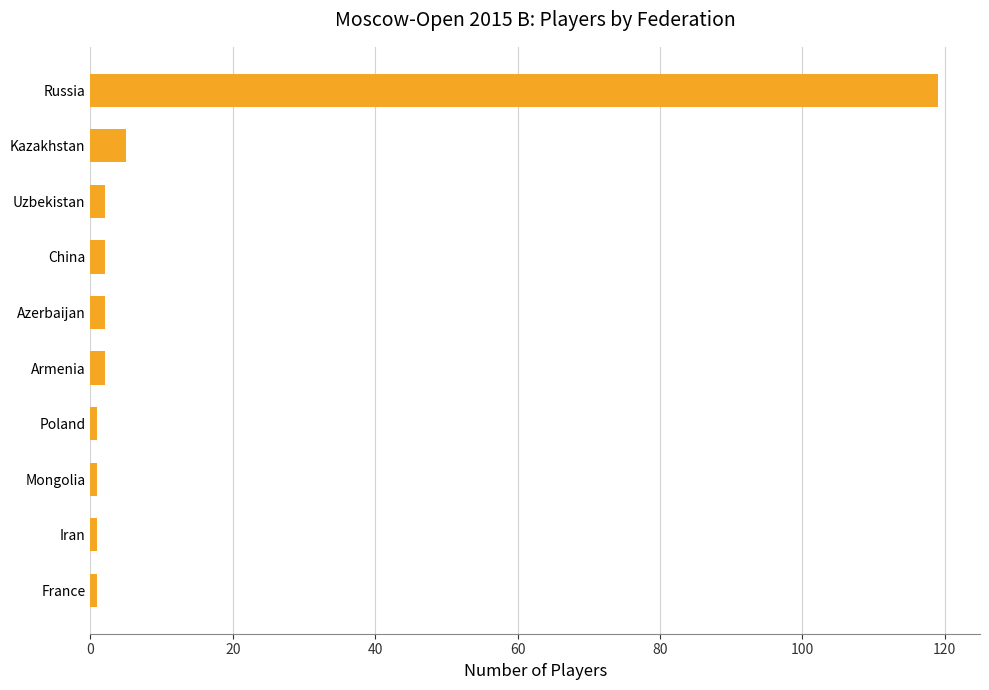

What is the average value?

14